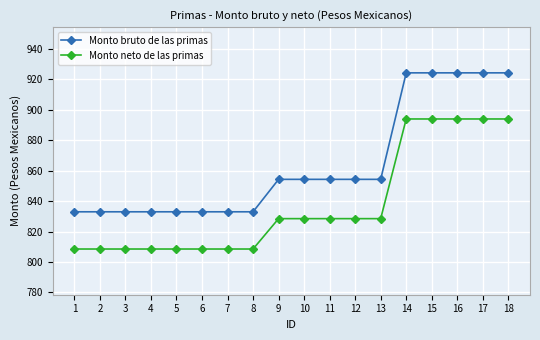

What is the value of the Monto neto de las primas point at the 18th from the left?

893.9